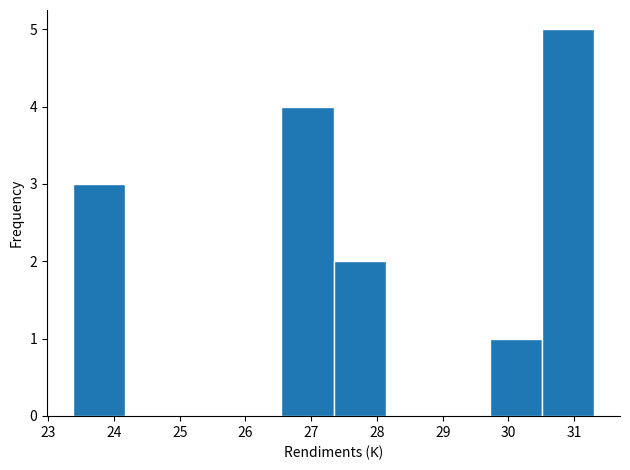

Which range on the x-axis has the tallest bar?

30.5 to 31.3